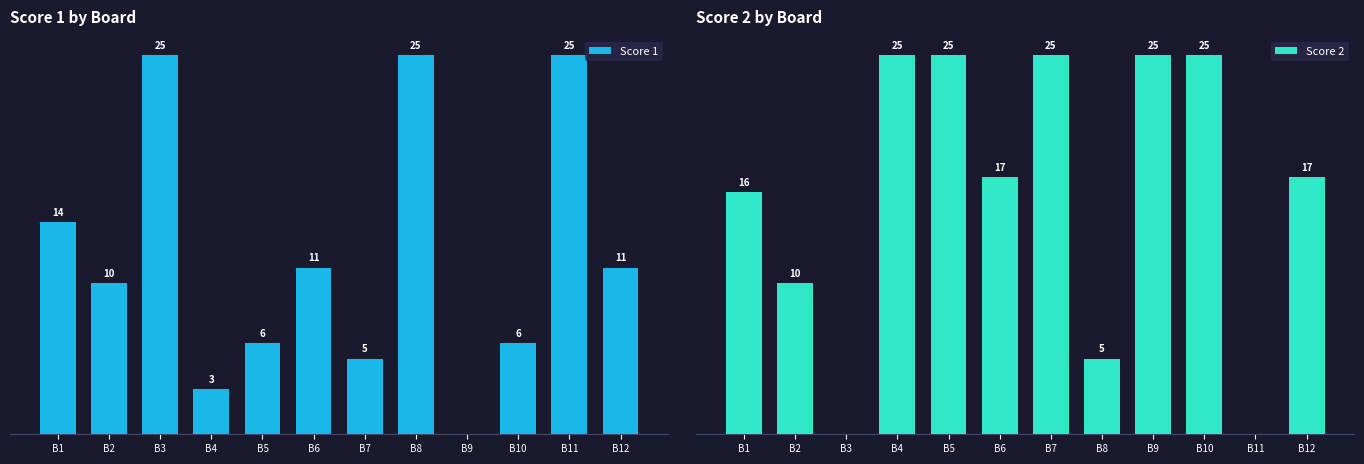

What is the approximate value of Score 1 at B5, to the nearest 5?

5